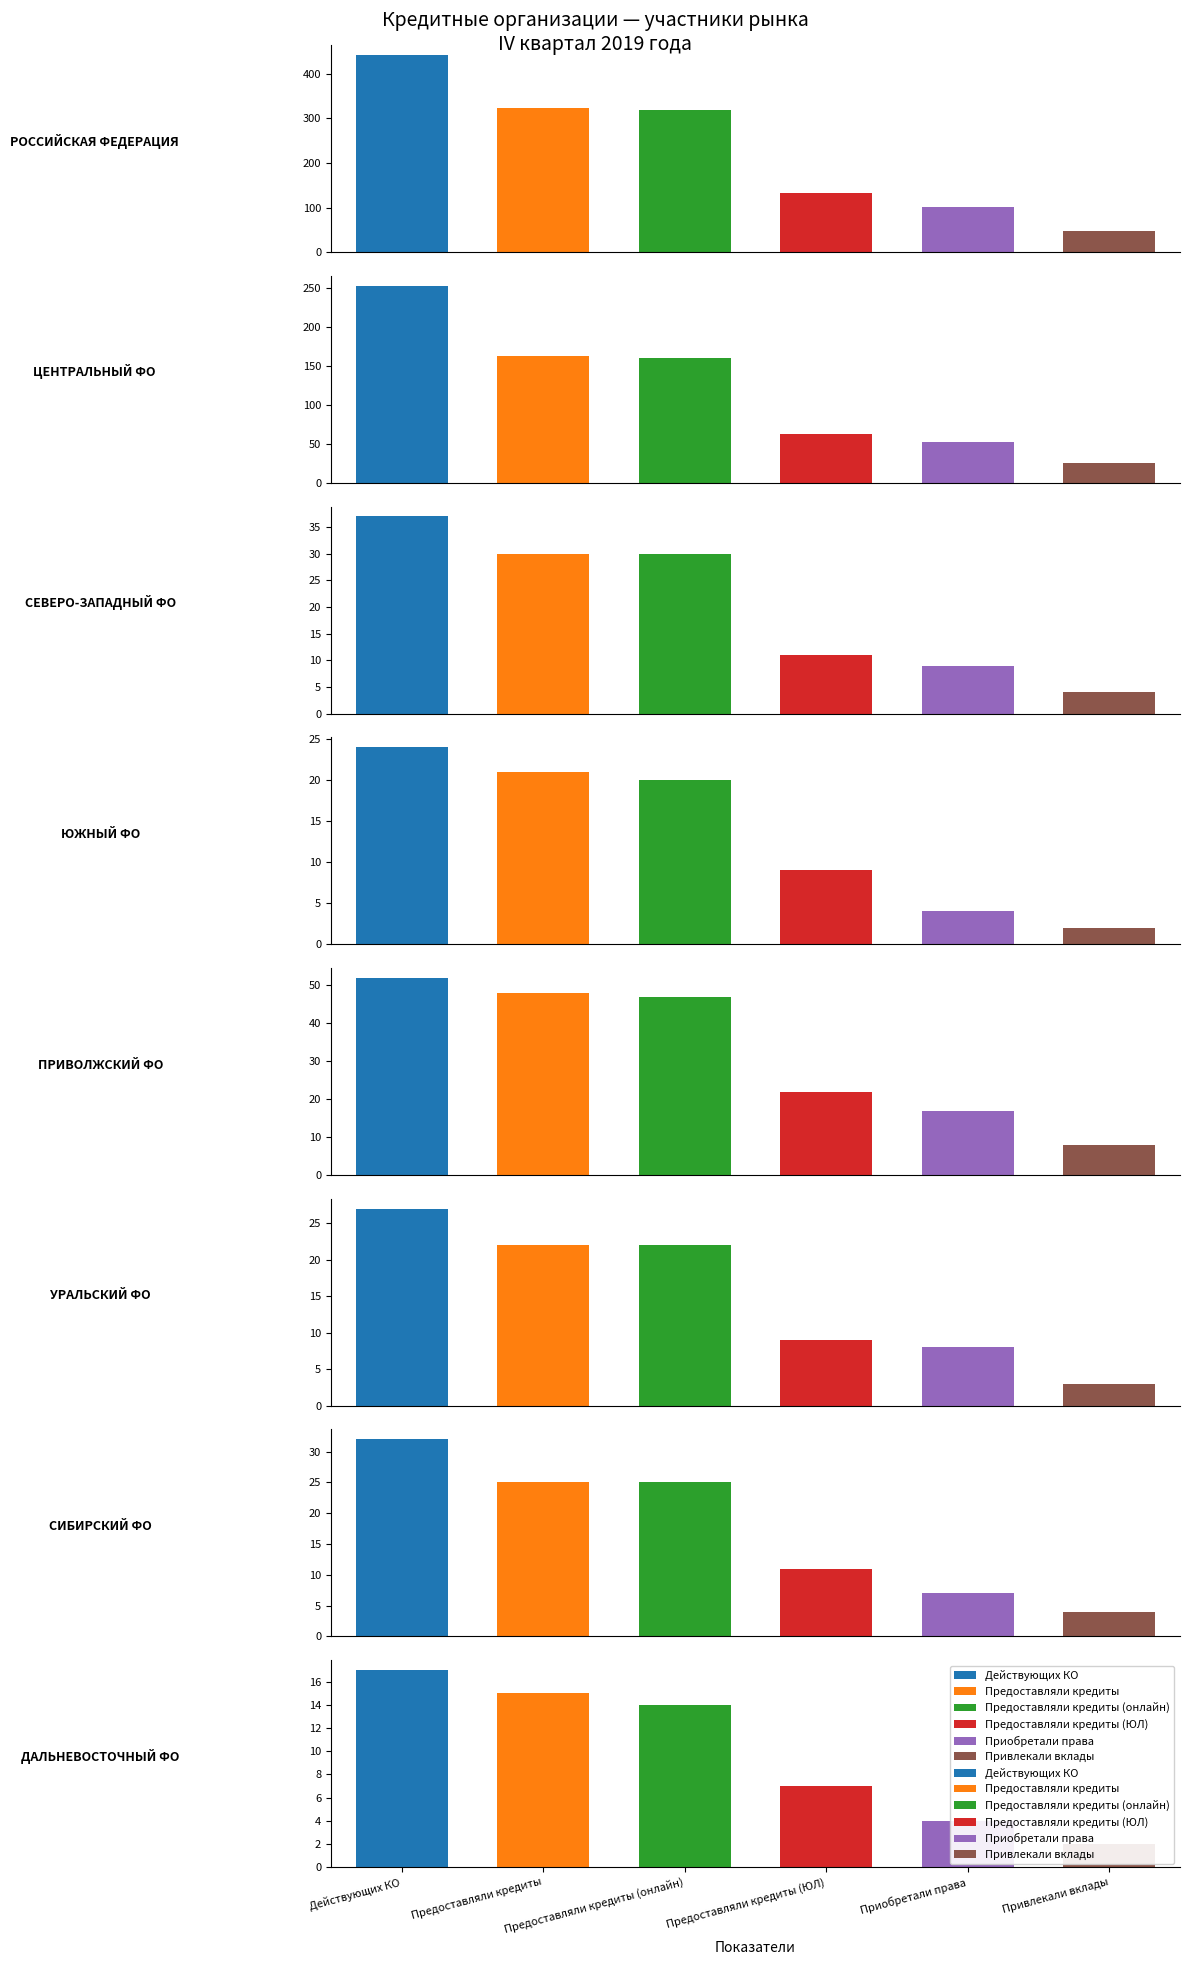

Reading left to right, list all the values displayed in this chart.

Действующих КО: 442	253	37	24	52	27	32	17
Предоставляли кредиты: 324	163	30	21	48	22	25	15
Предоставляли кредиты (онлайн): 318	160	30	20	47	22	25	14
Предоставляли кредиты (ЮЛ): 132	63	11	9	22	9	11	7
Приобретали права: 102	53	9	4	17	8	7	4
Привлекали вклады: 48	25	4	2	8	3	4	2